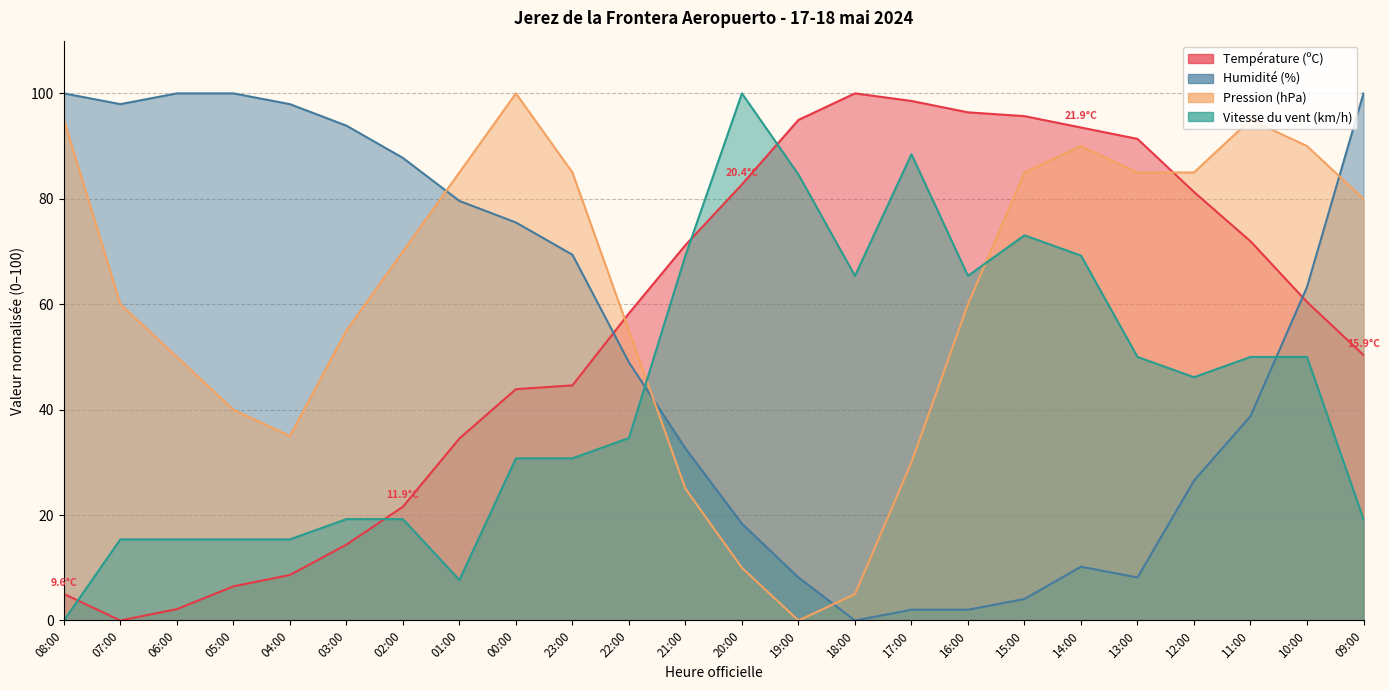

Count the number of categories in the chart.

24